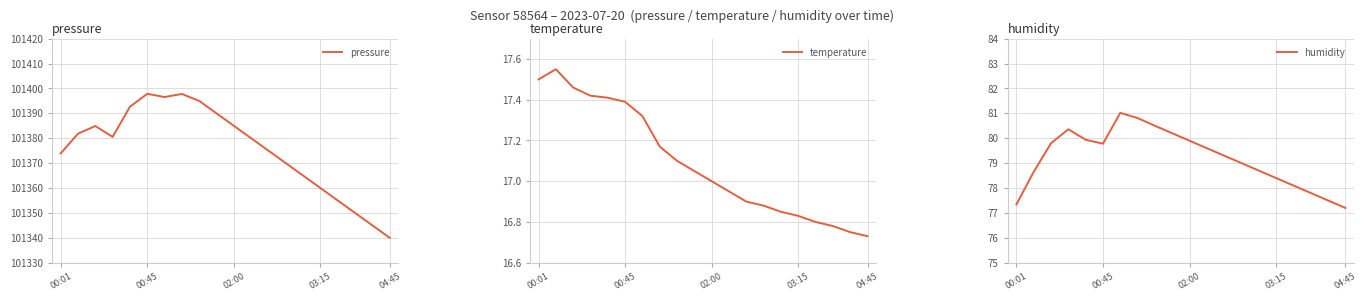

How many values in the pressure series are below 101380?

9